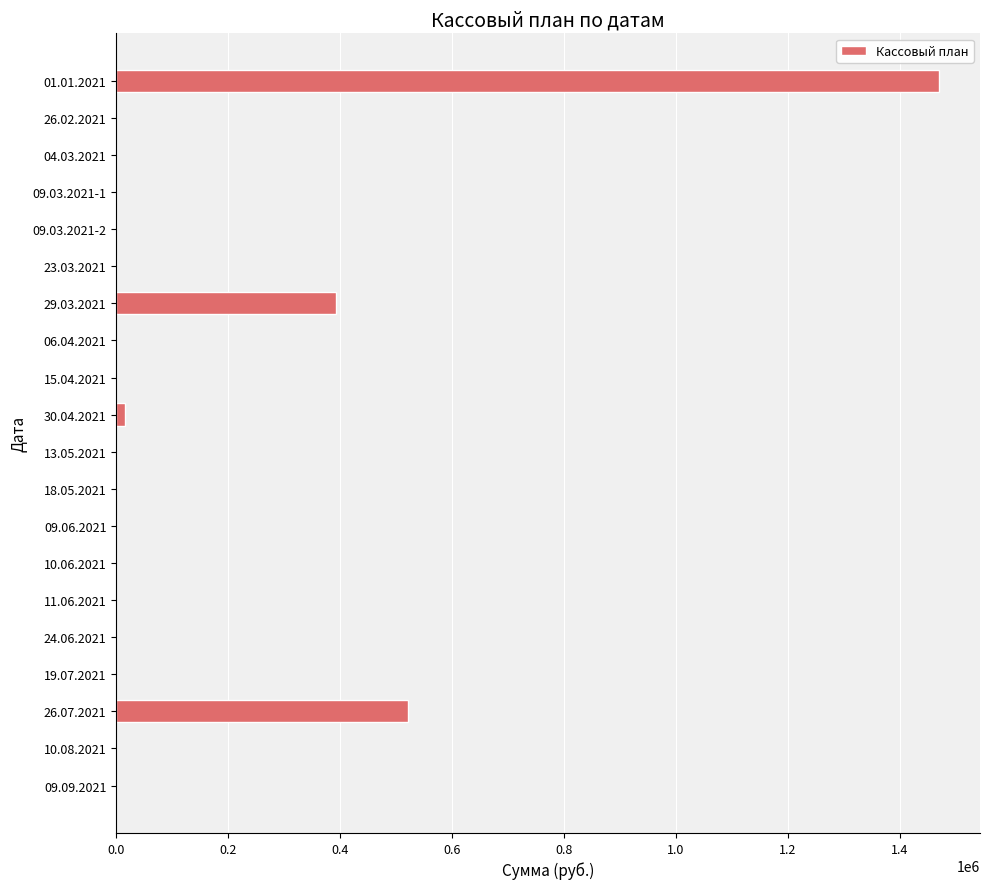

What is the greatest value displayed?

1470036.7